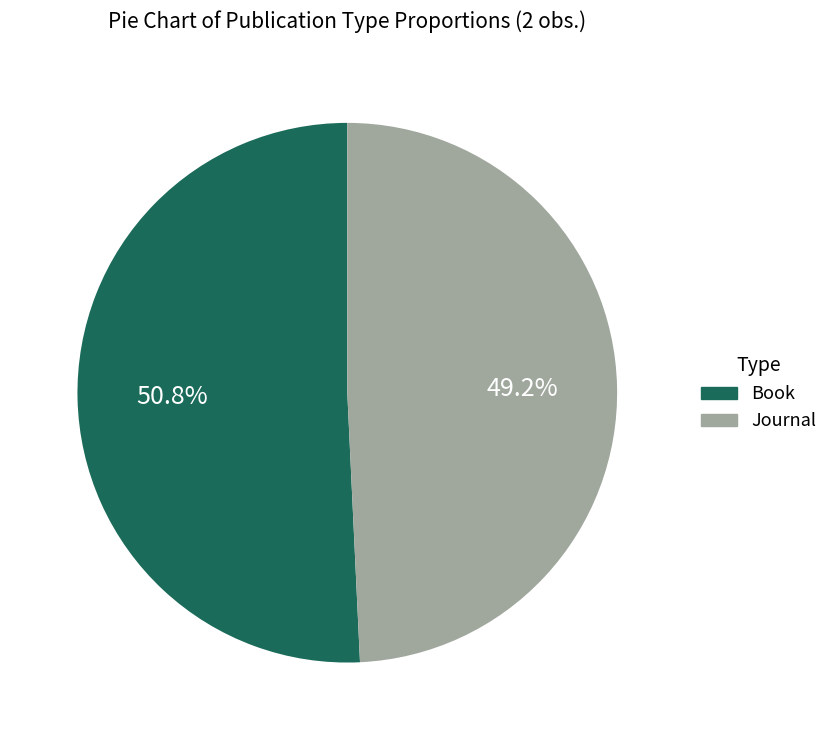

Between Journal and Book, which is larger?

Book